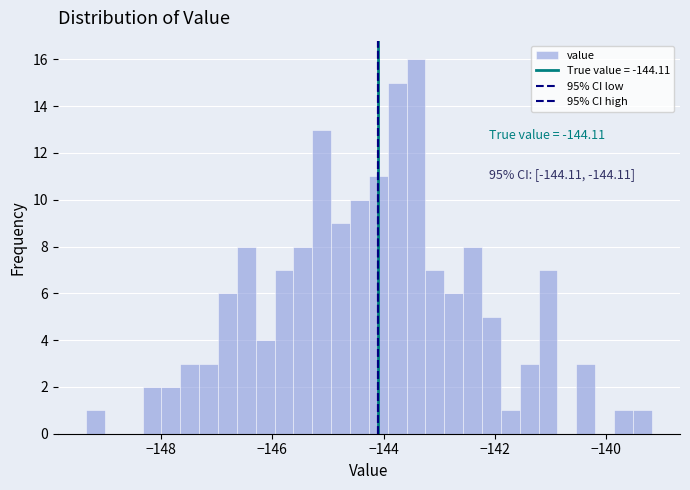

Read against the x-axis, roughly where is the centre of the tallest bar?

-143.4